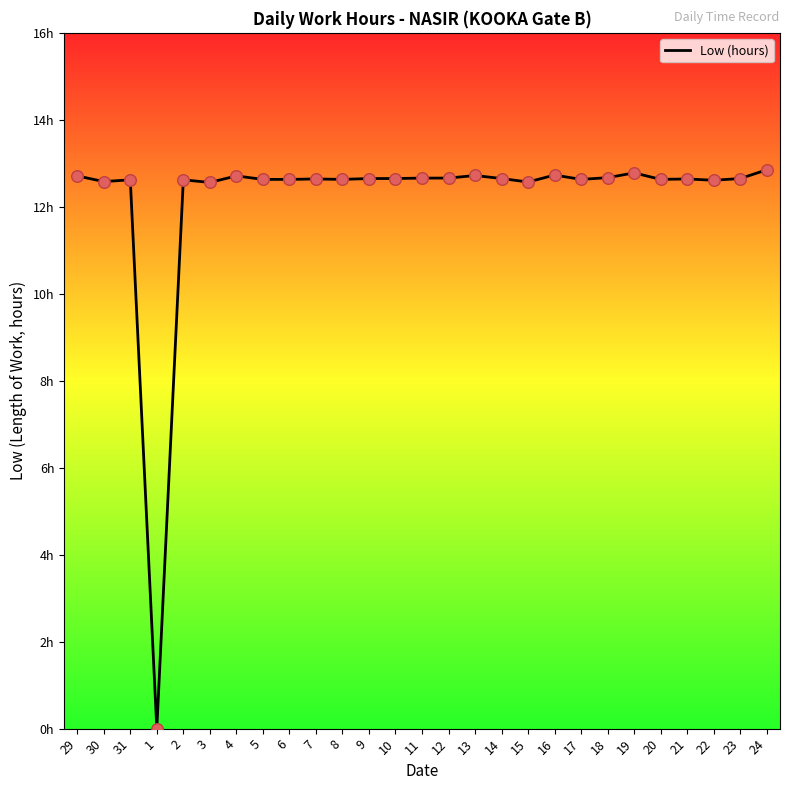

What is the change in value from 10 to 19?

+0.1